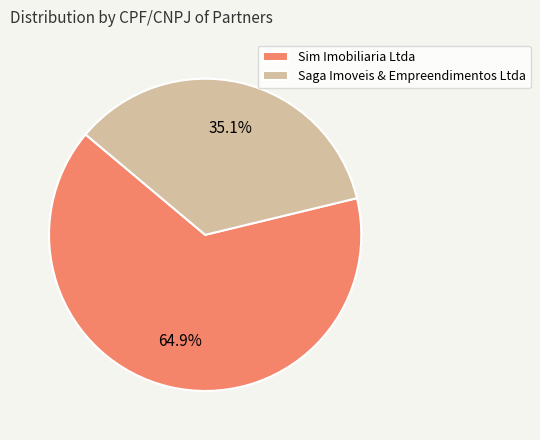

Does Saga Imoveis & Empreendimentos Ltda represent more than half of the total?

No